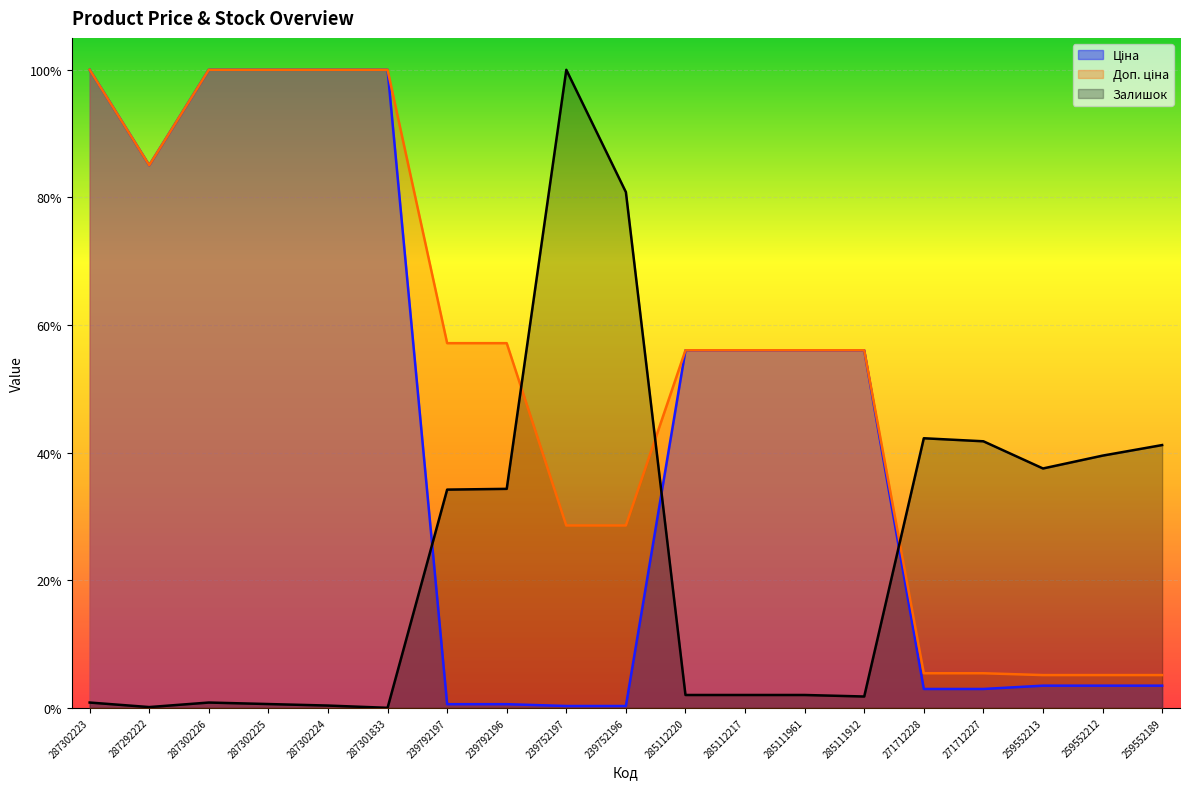

At which category is the sum across all series the highest?

287302223